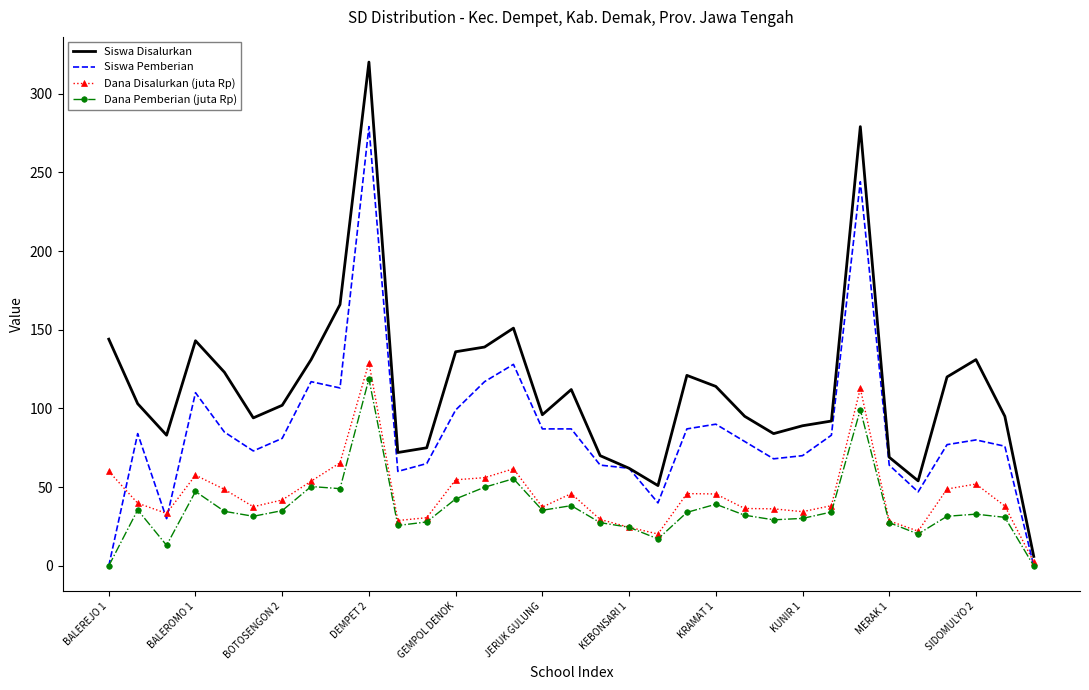

Which series has the largest total across all categories?

Siswa Disalurkan